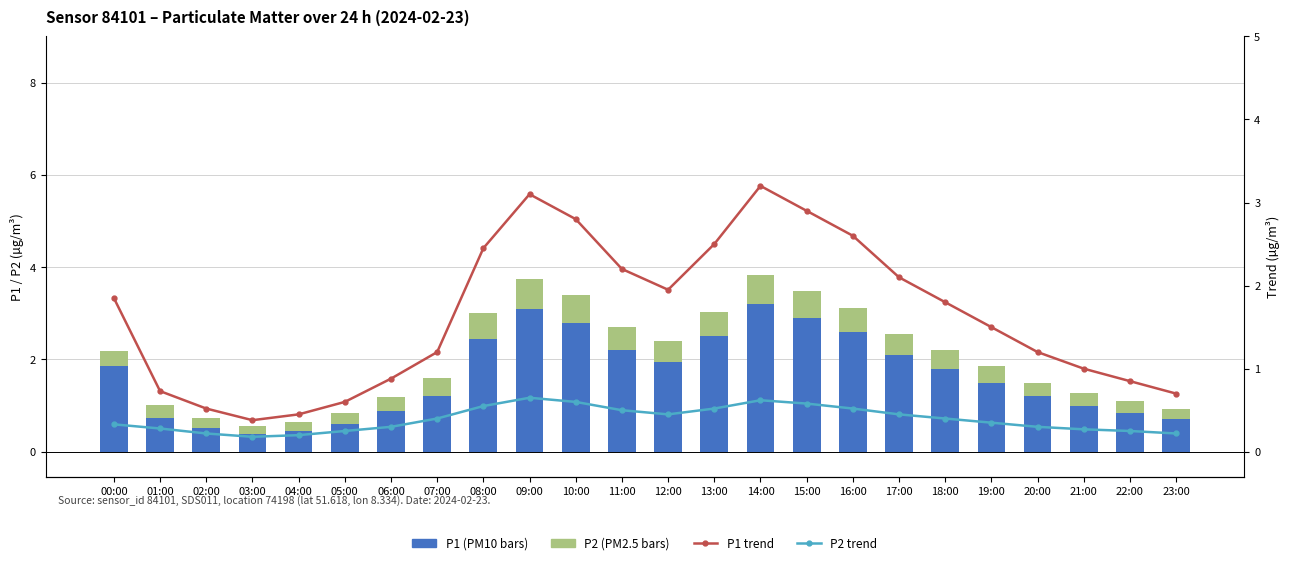

Is it true that P1 (PM10) equals 3.2 at 14:00?

True